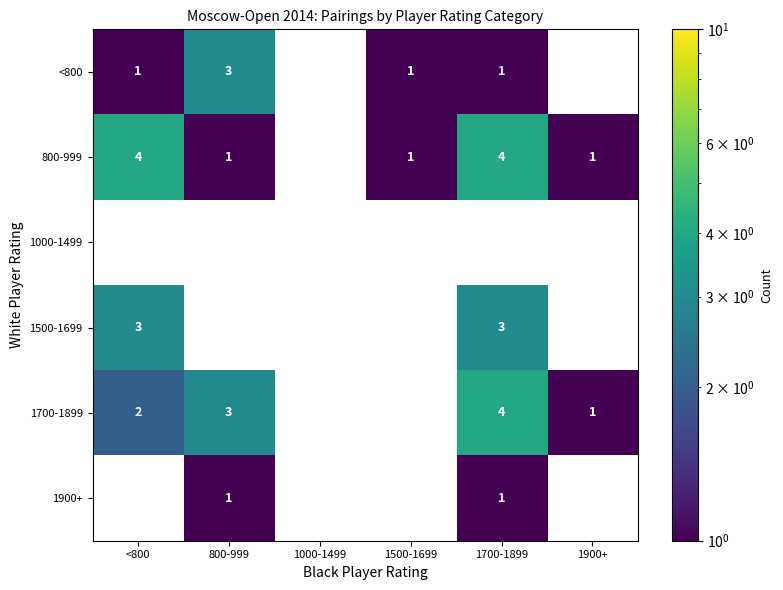

The value of <800 at 1700-1899 is 1. True or false?

True